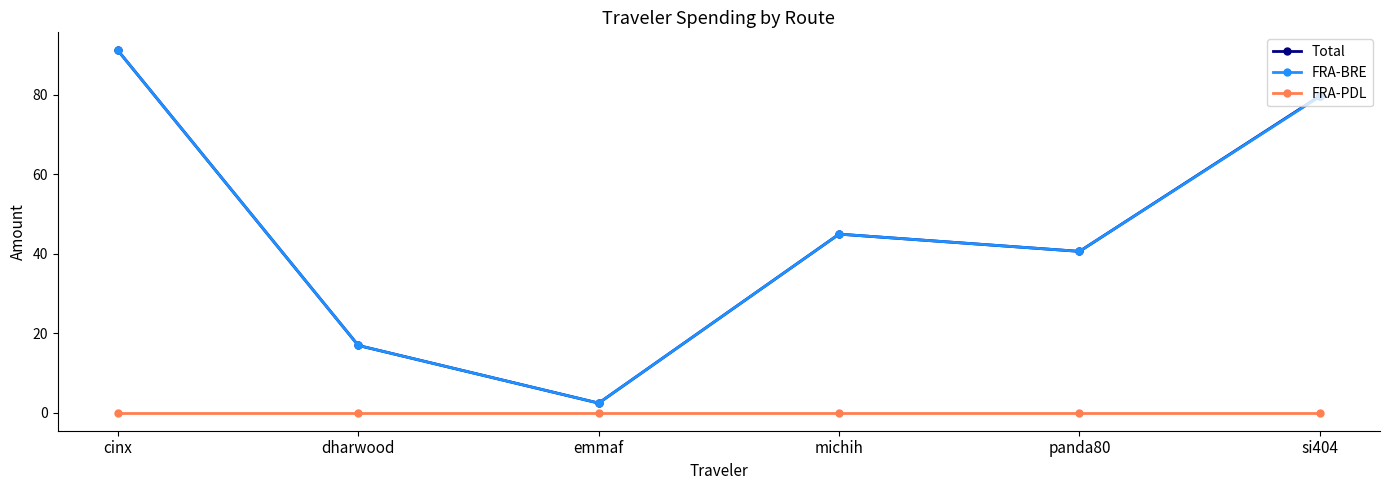

True or false: FRA-BRE and FRA-PDL cross at least once.

False